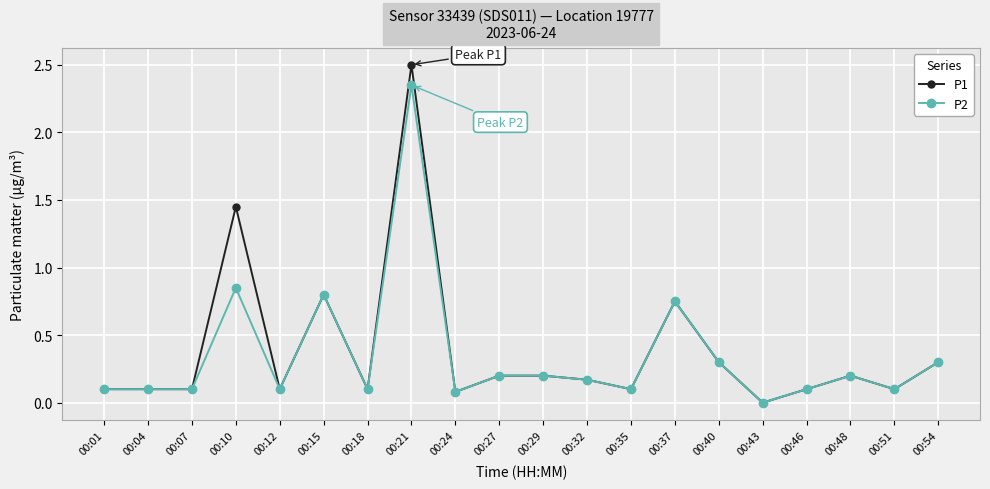

At which label does P2 reach its minimum?

00:43